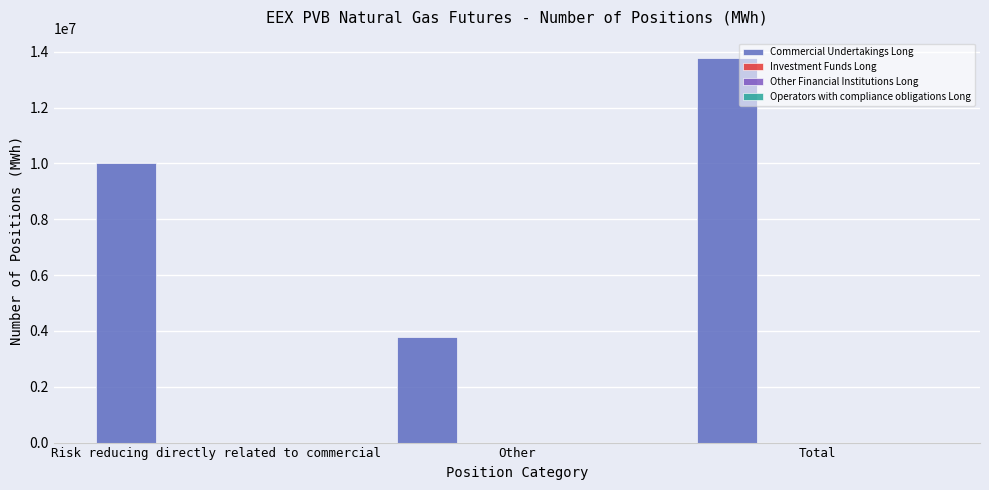

How many bars are there in total?

3